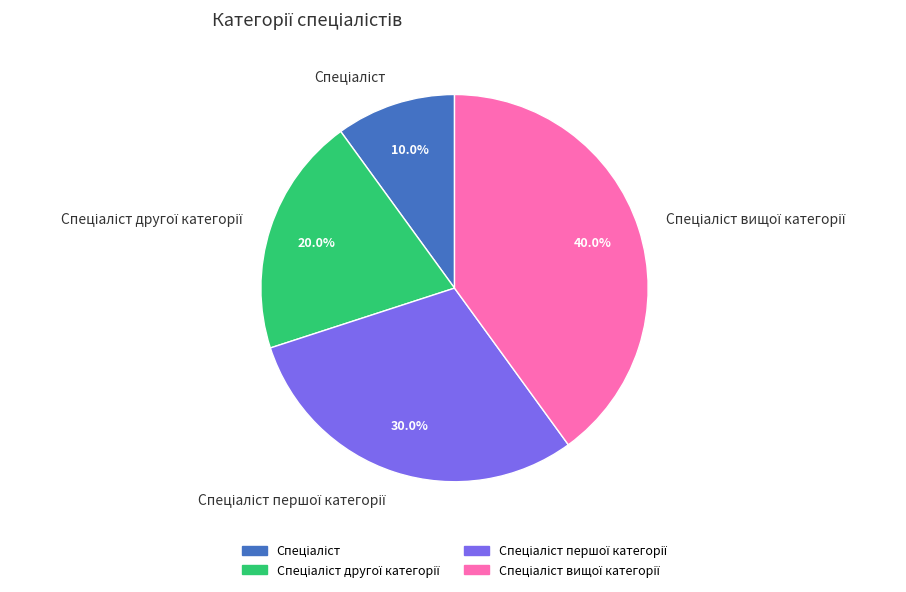

Does any single category account for the majority?

No